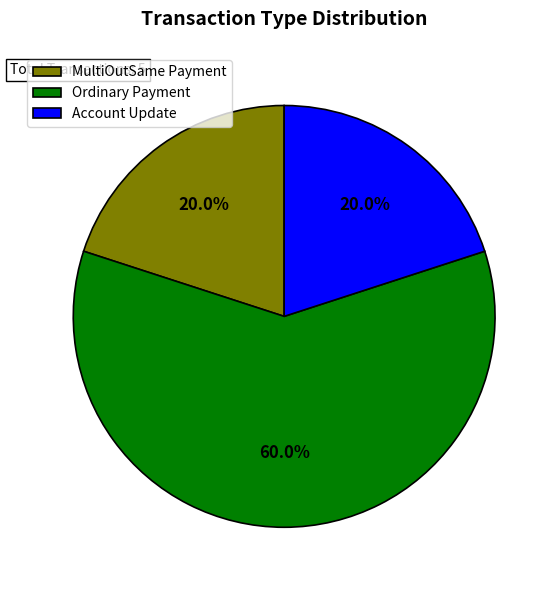

What is the ratio of the value at Account Update to the value at Ordinary Payment?

0.3